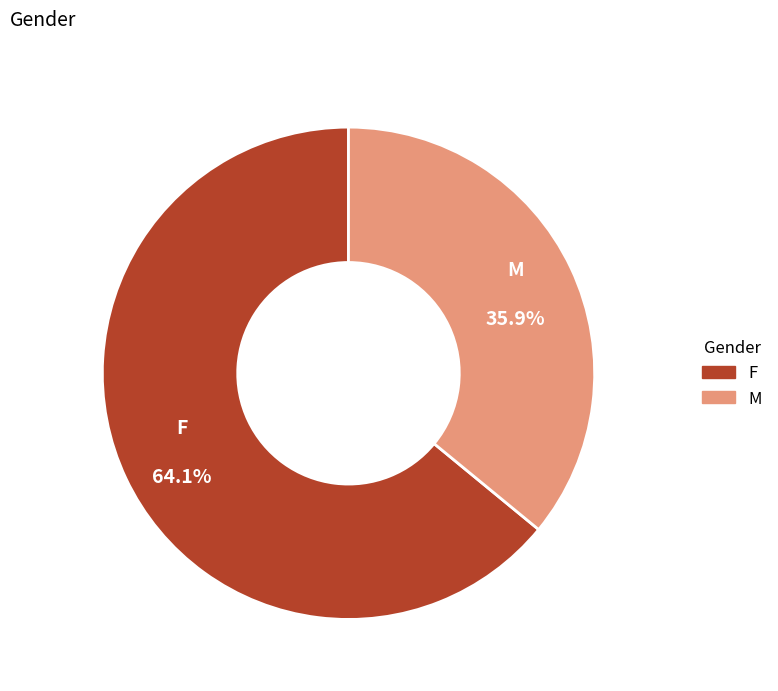

To the nearest percent, what is the difference between the largest and smallest slice percentages?

28%